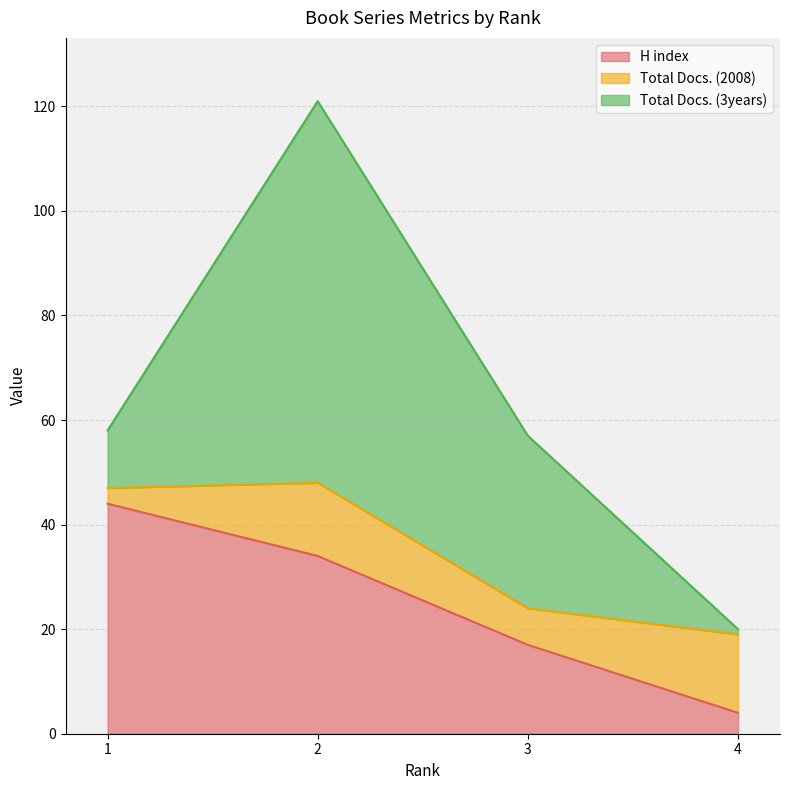

What is the sum of the H index values at 1 and 4?

48